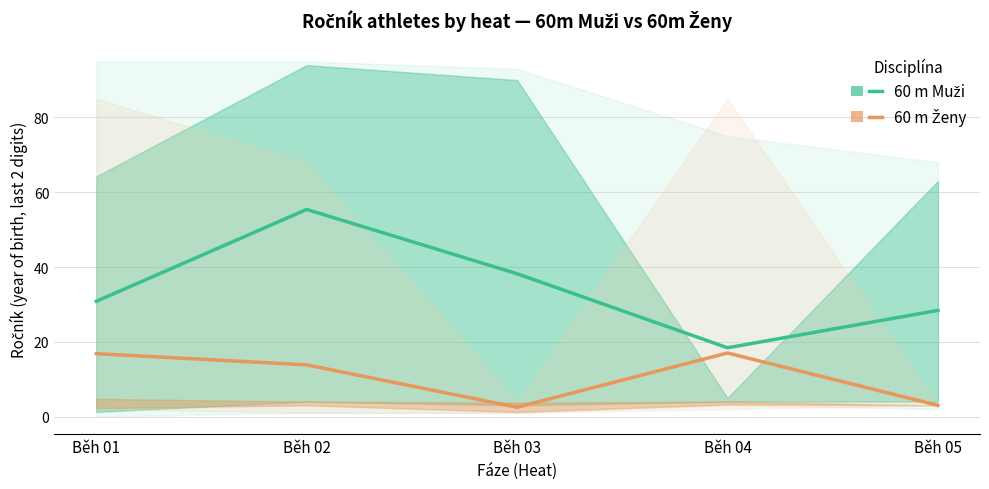

True or false: 60 m Muži and 60 m Ženy intersect in this chart.

False